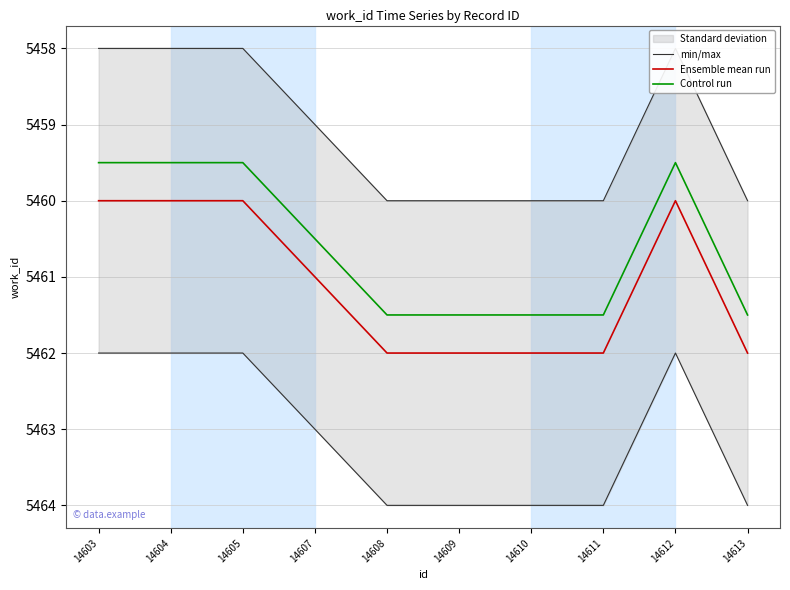

What is the greatest value displayed?

5462.0